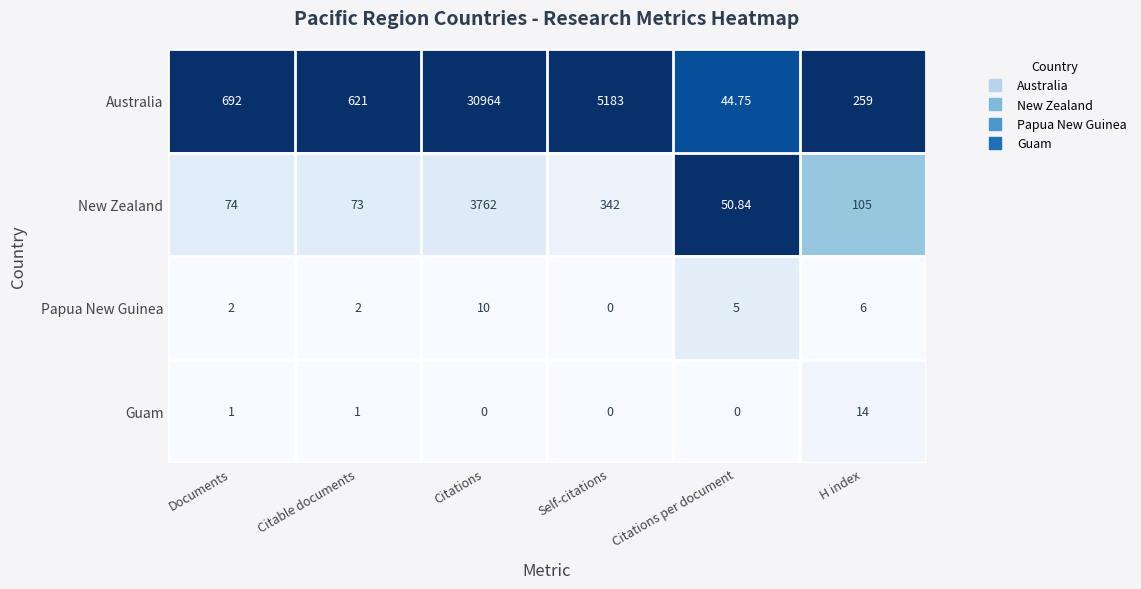

Where is New Zealand nearest to the value 1906?

Self-citations